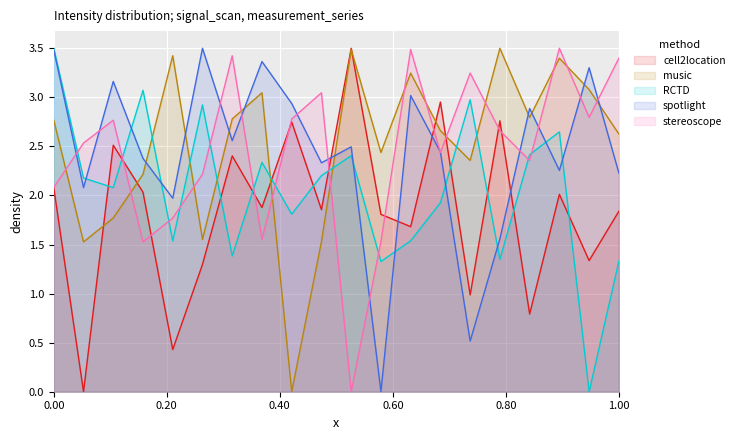

What is the maximum value for stereoscope?

3.5